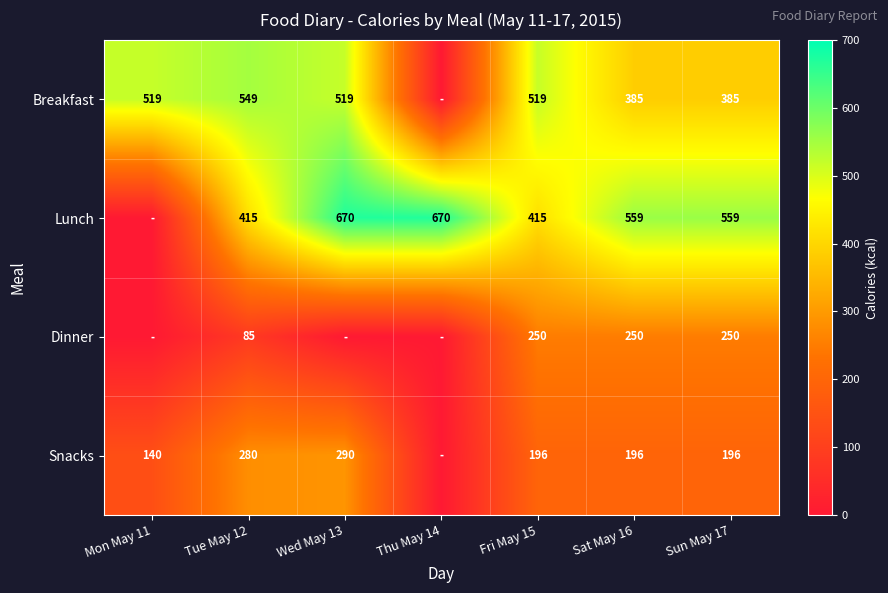

Is the value of Snacks at Fri May 15 greater than the value of Dinner at Sat May 16?

No